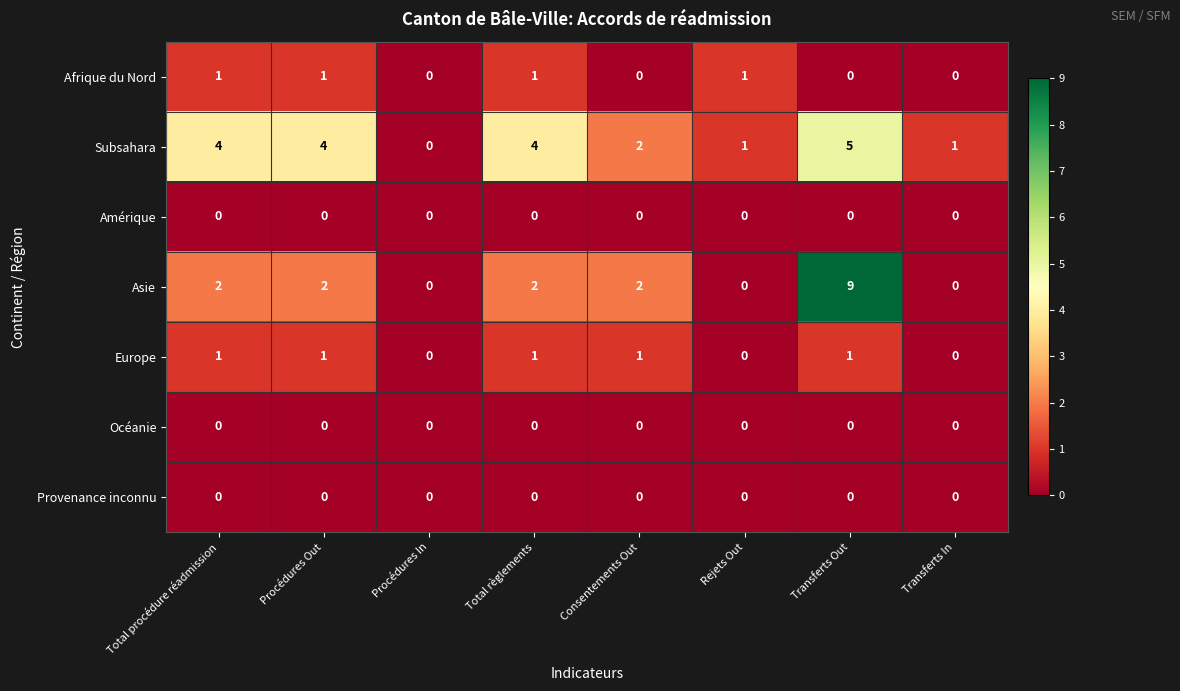

How many Asie values are between 0 and 2?

7